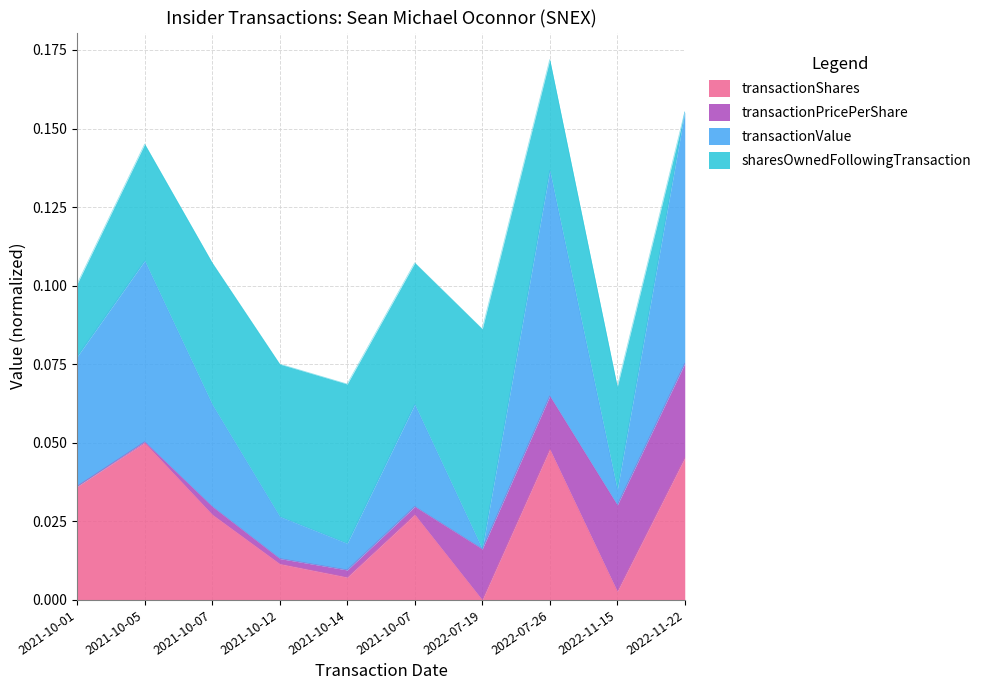

Rank the categories by transactionShares value from highest to lowest.

2021-10-05, 2022-07-26, 2022-11-22, 2021-10-01, 2021-10-07, 2021-10-07, 2021-10-12, 2021-10-14, 2022-11-15, 2022-07-19